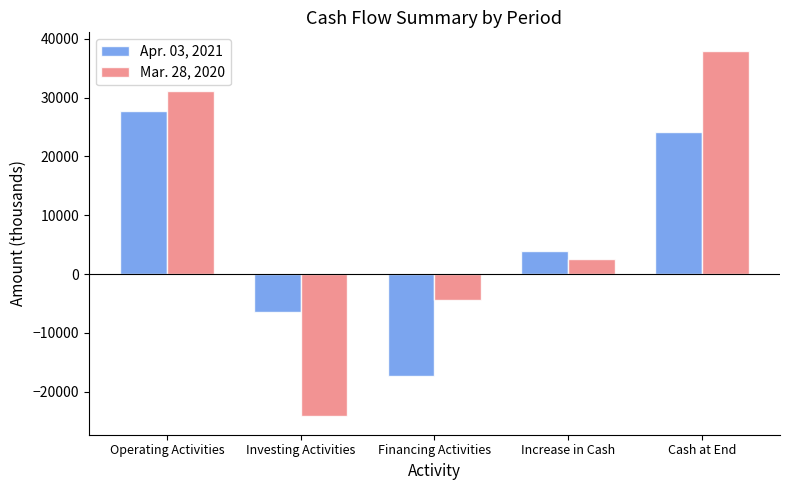

What are all the series names shown in the legend?

Apr. 03, 2021, Mar. 28, 2020